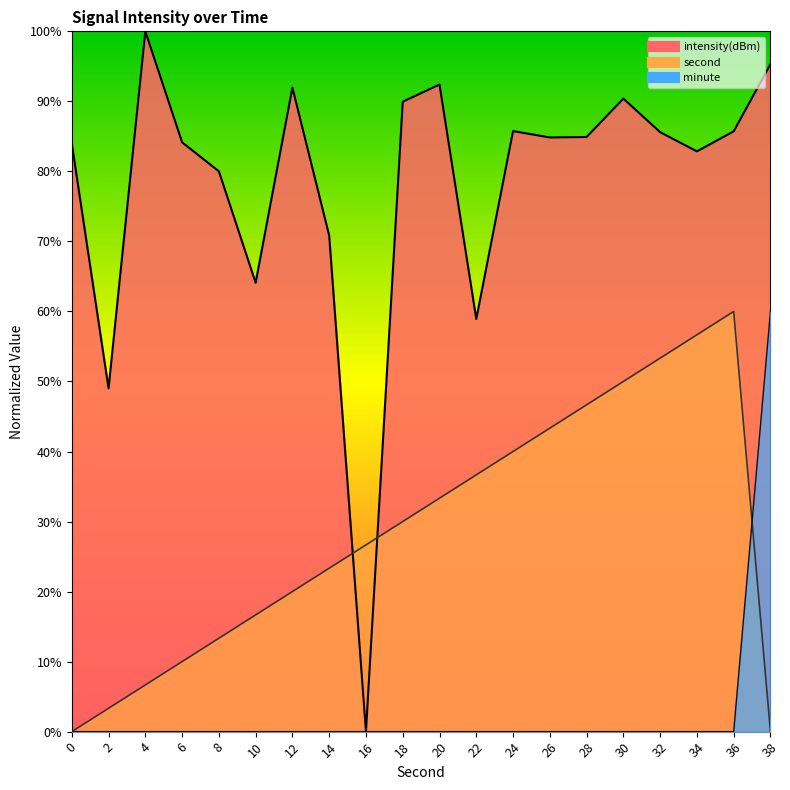

The minute series shows 31.4 at 36. True or false?

False